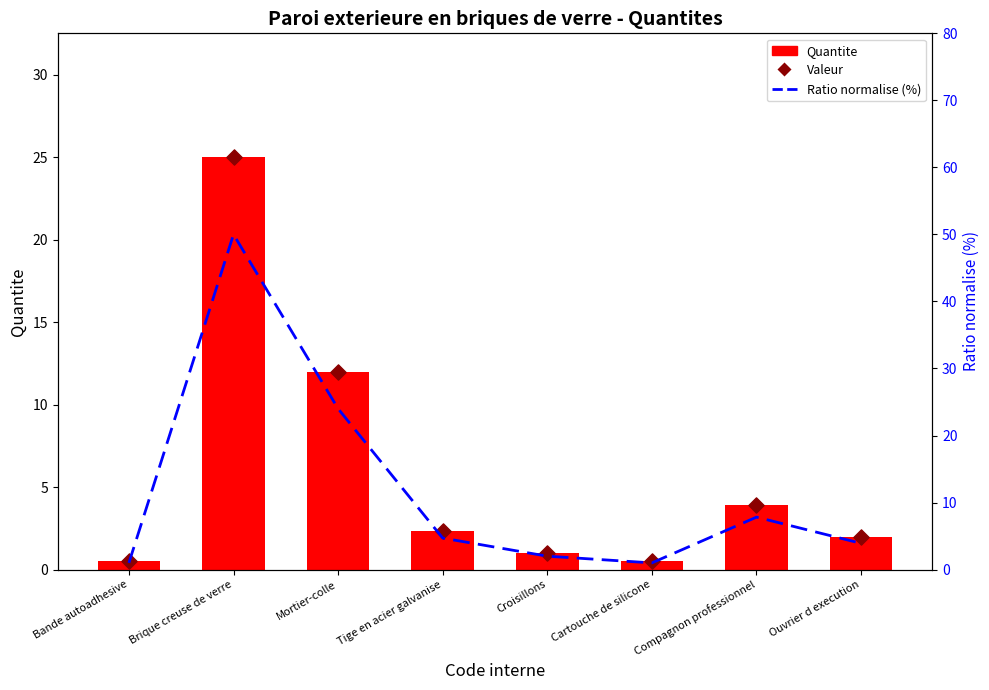

What is the total value across all series at Mortier-colle?

48.0